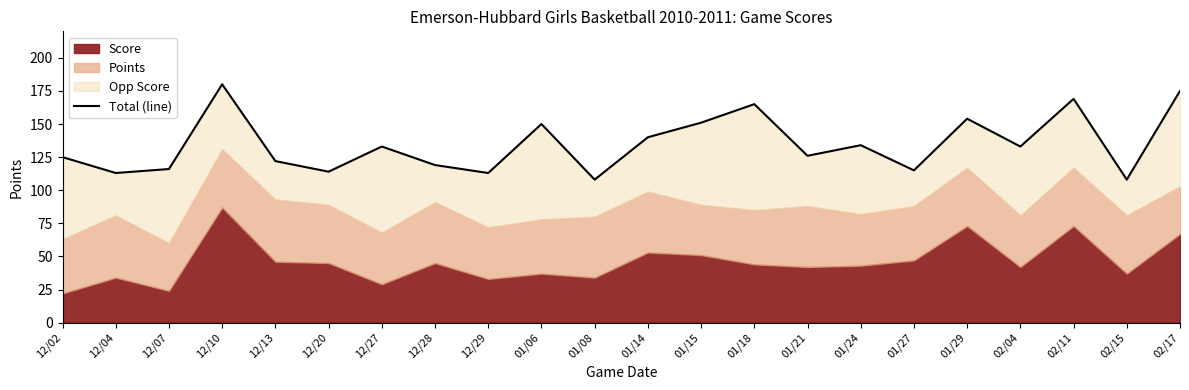

How many lines are shown in the chart?

1